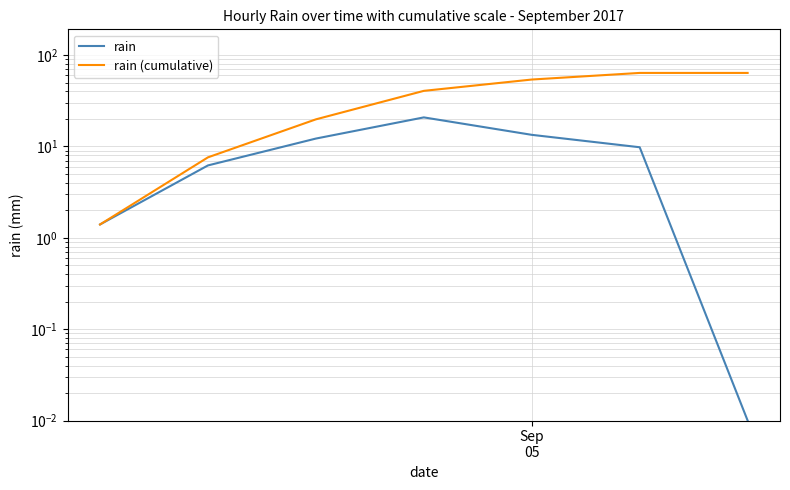

Count the number of categories in the chart.

7